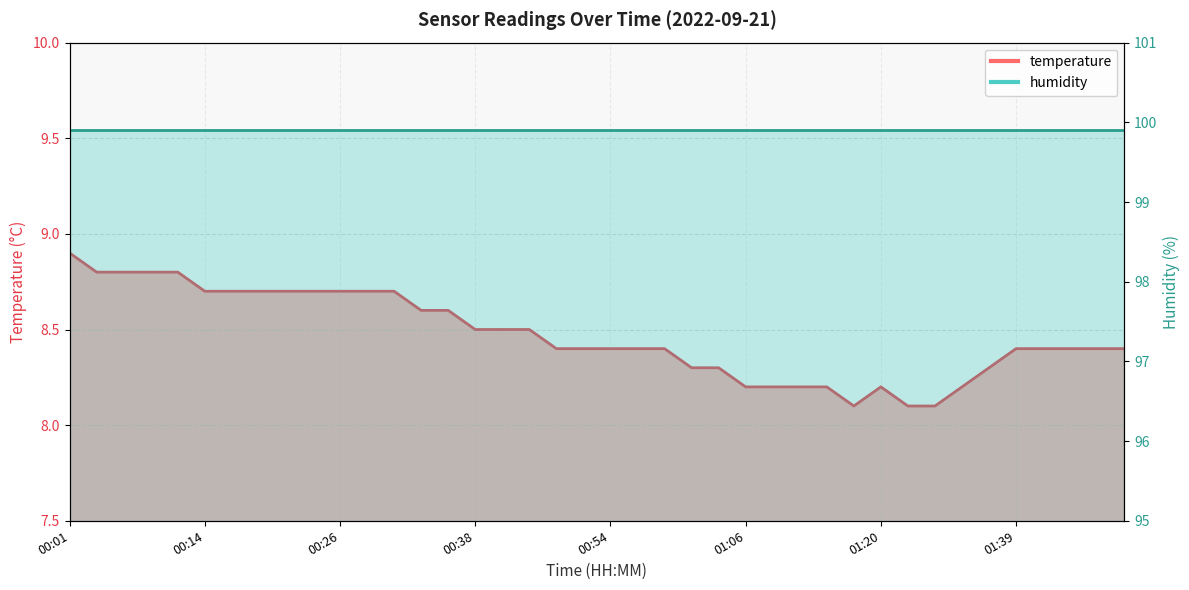

True or false: the data has more than 1 interior local peaks.

False